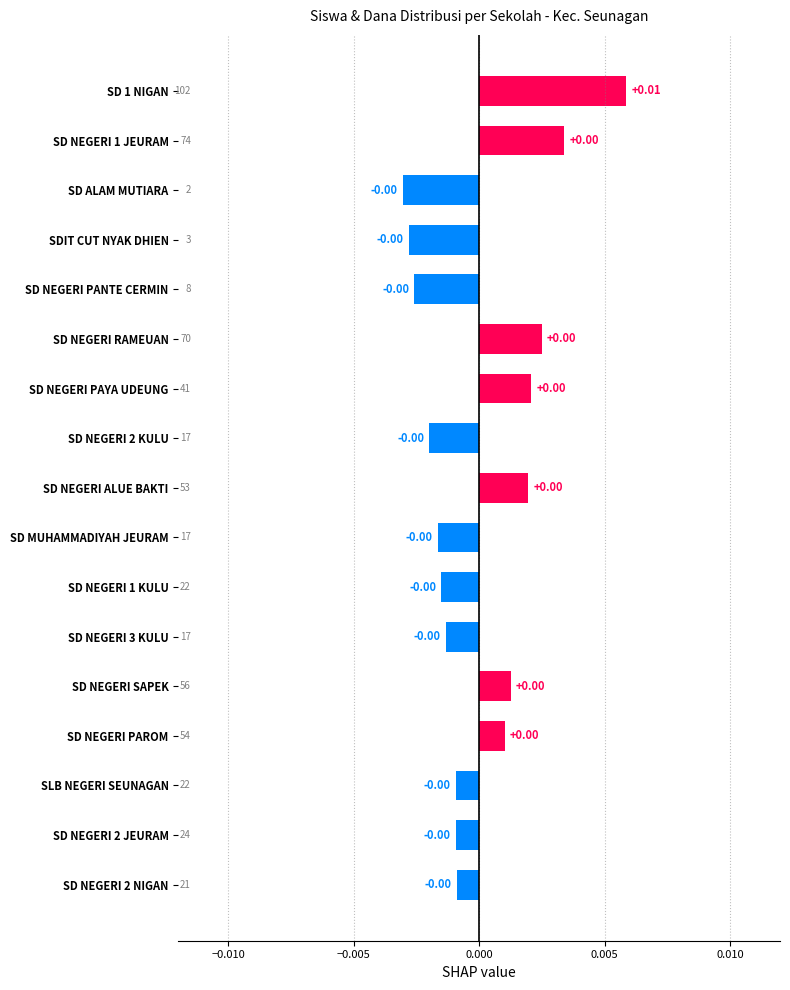

How many categories are shown in the chart?

17